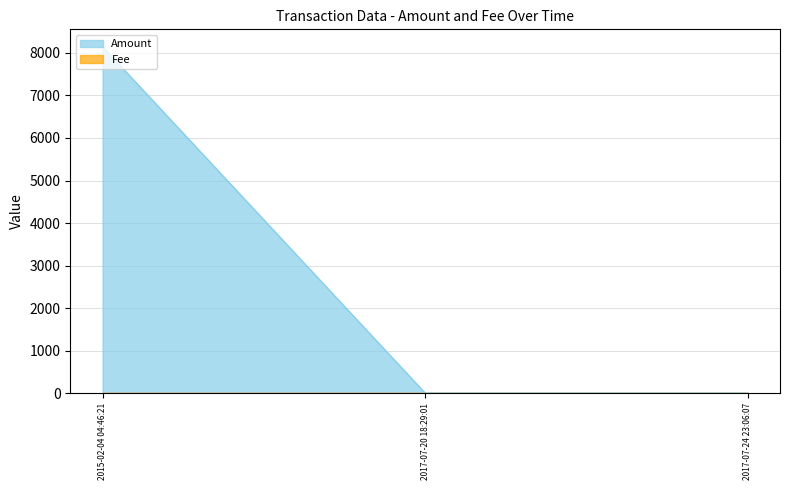

Which series has the largest total across all categories?

Amount